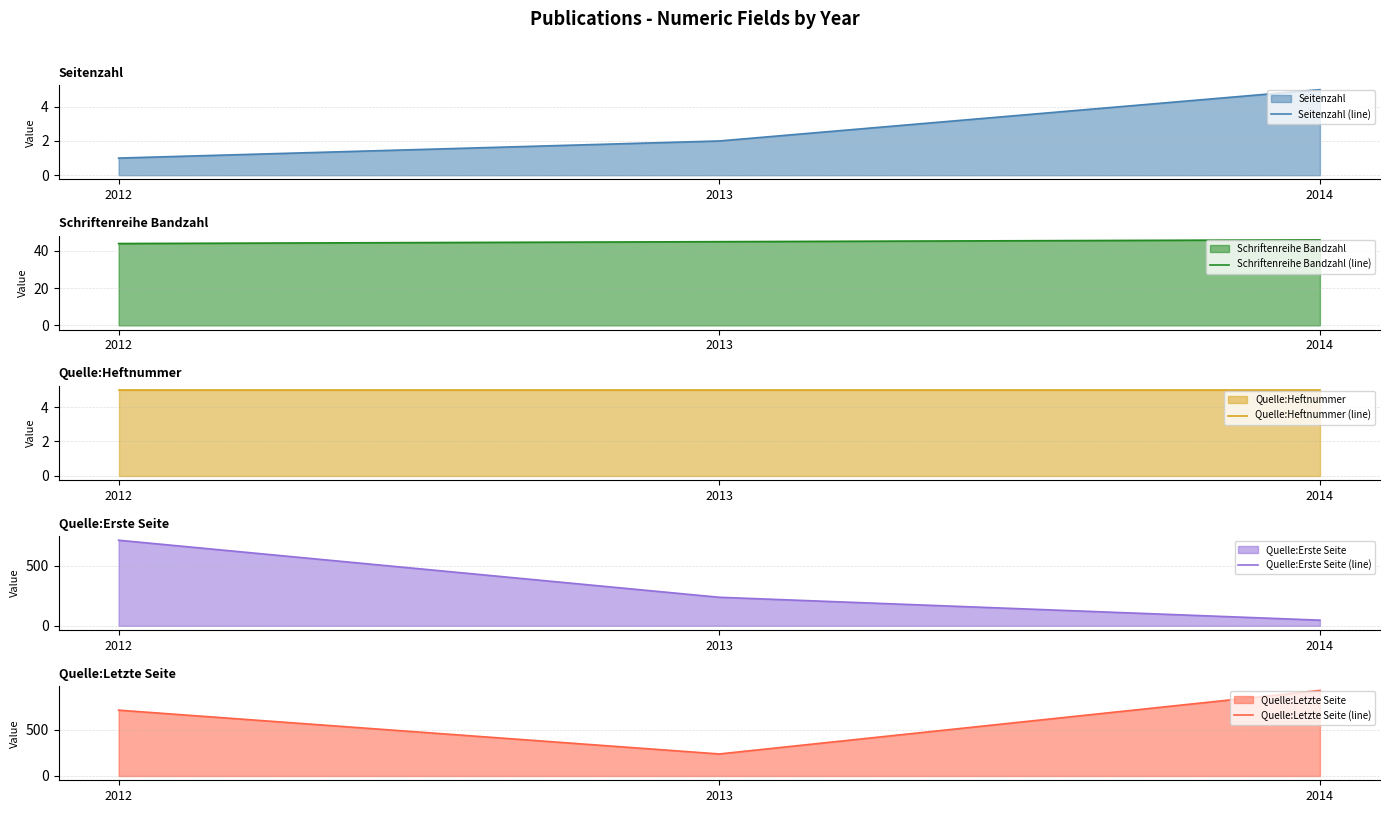

What is the difference between the second highest and minimum values in the Seitenzahl (line) series?

1